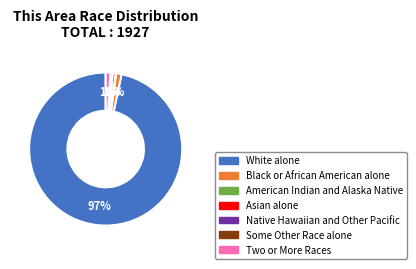

To the nearest percent, what is the difference between the largest and smallest slice percentages?

97%